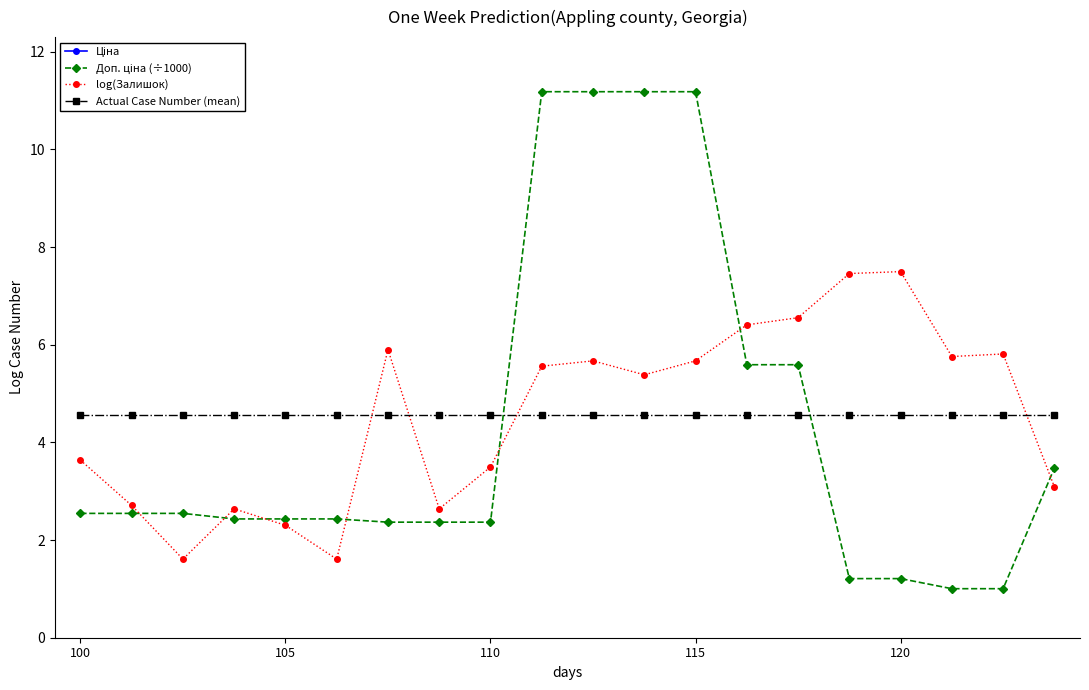

What is the minimum value for log(Залишок)?

1.6